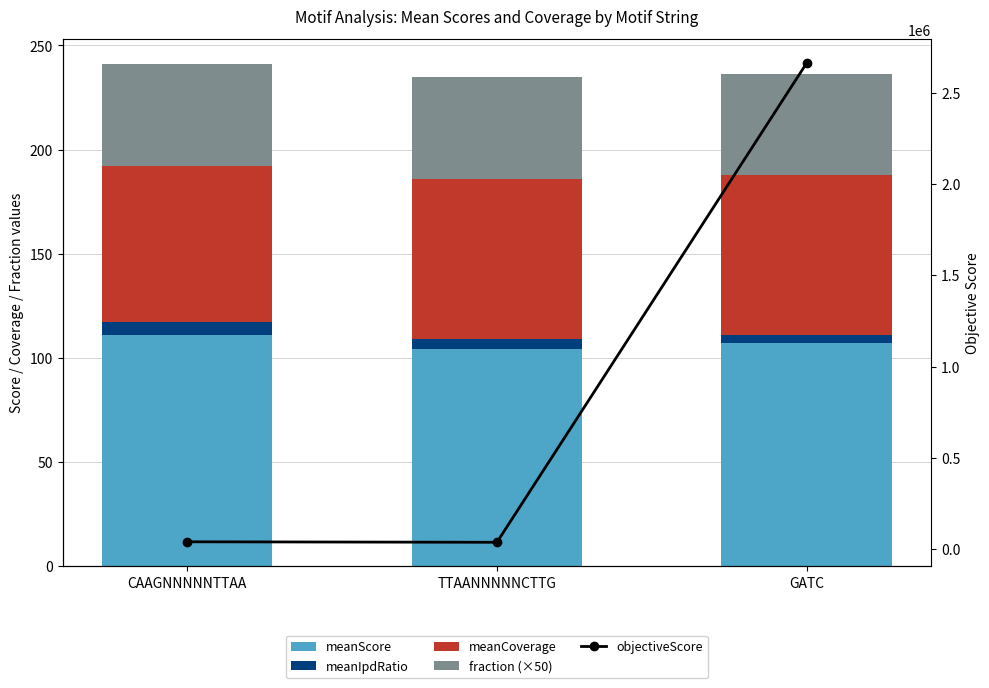

List the series in order of their peak value, highest first.

objectiveScore, meanScore, meanCoverage, fraction (×50), meanIpdRatio